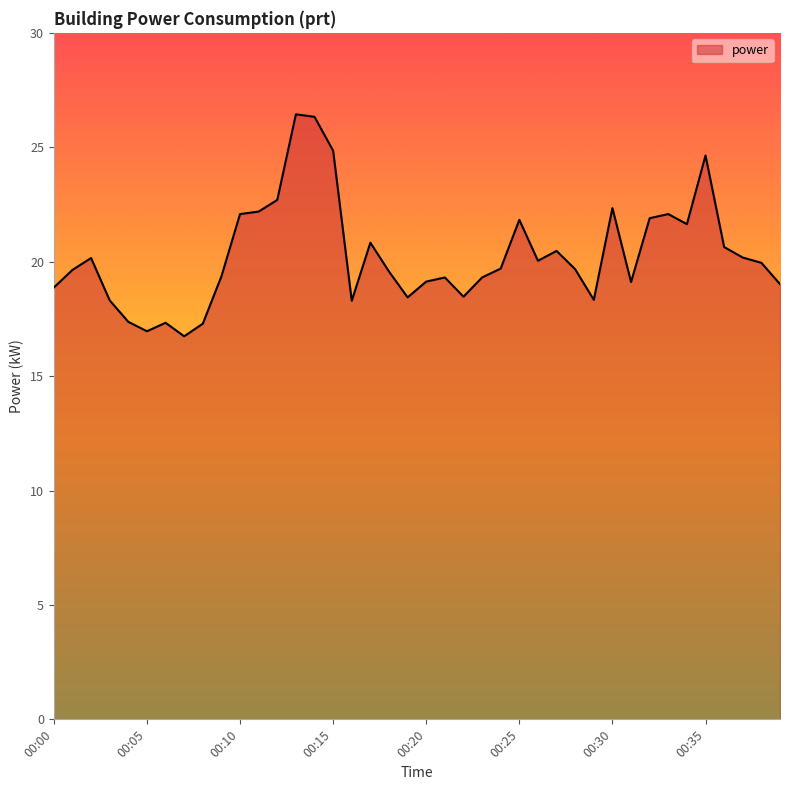

What is the minimum value shown in the chart?

16.7